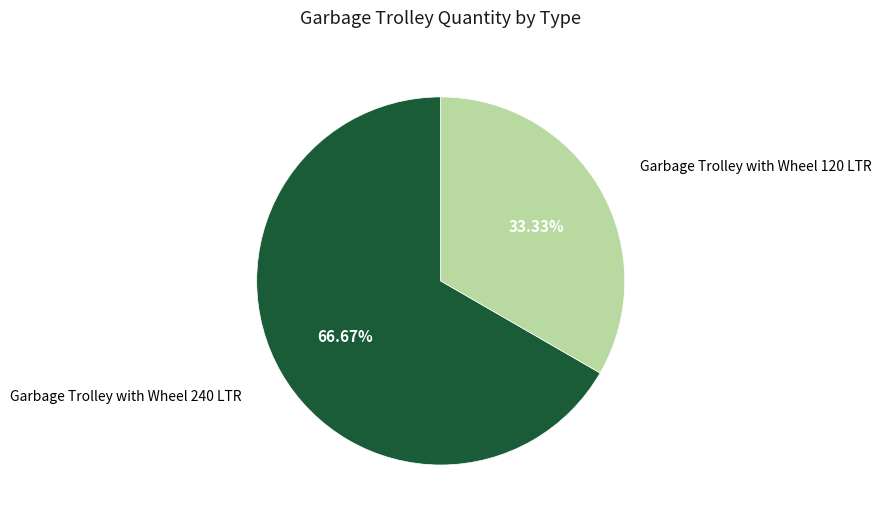

Is there a majority slice in this chart?

Yes